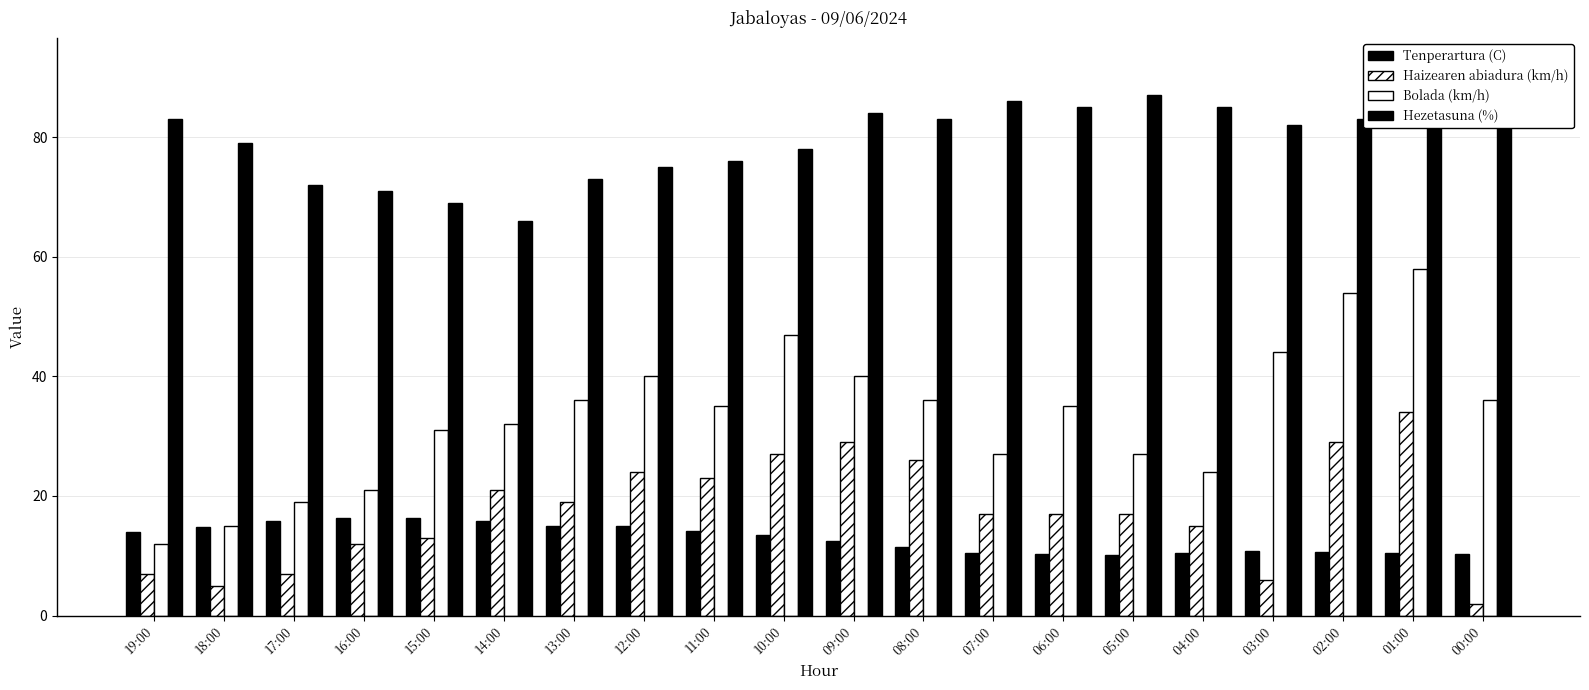

Between 19:00 and 09:00, which series saw the biggest shift?

Bolada (km/h)